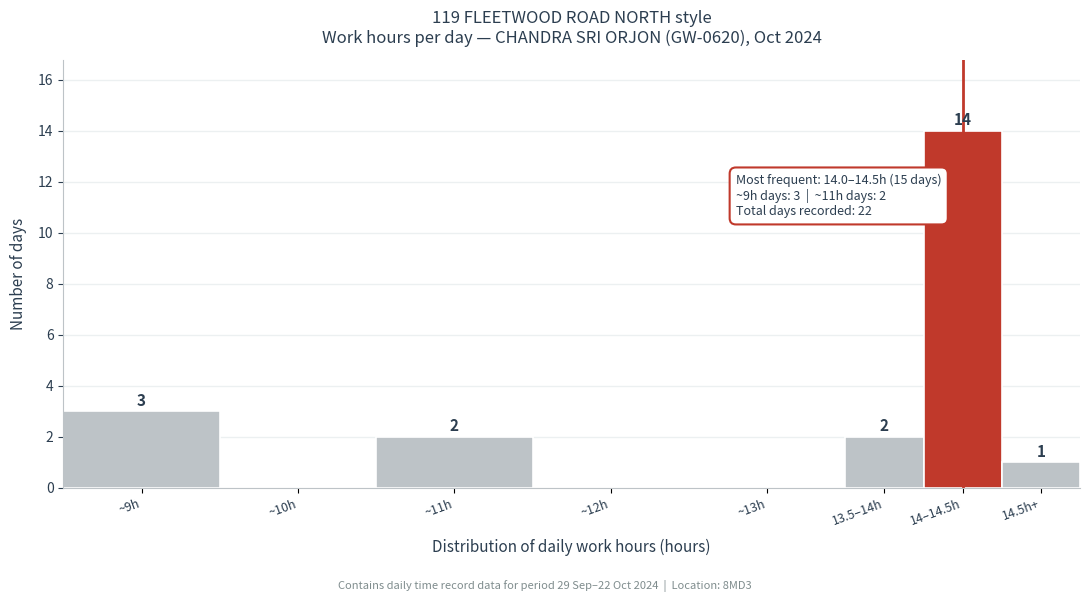

Reading left to right, extract all data points from this chart.

~9h=3	~10h=0	~11h=2	~12h=0	~13h=0	13.5–14h=2	14–14.5h=14	14.5h+=1